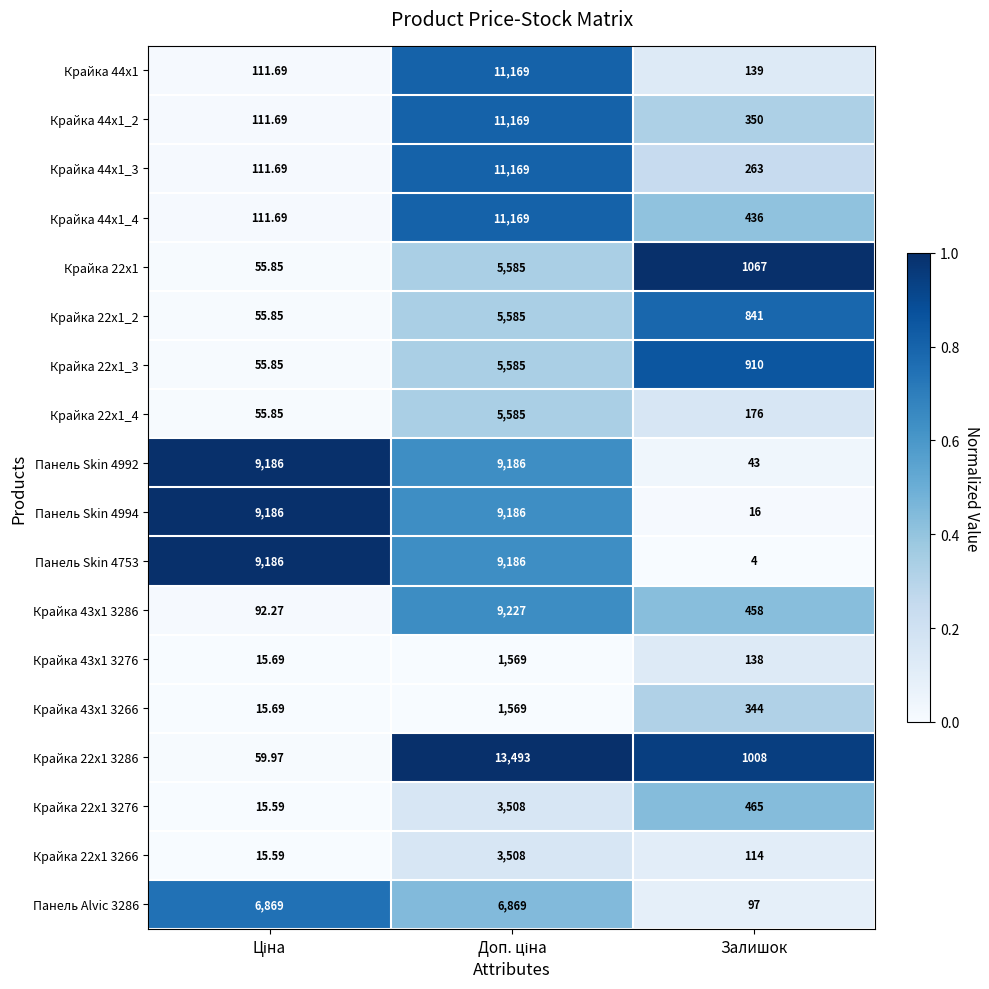

Which category has the lowest value across all series?

Залишок